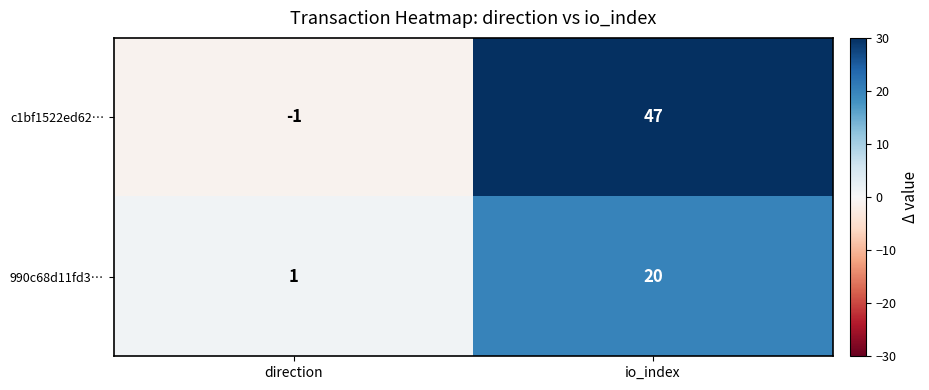

The c1bf1522ed62… series shows -1 at direction. True or false?

True